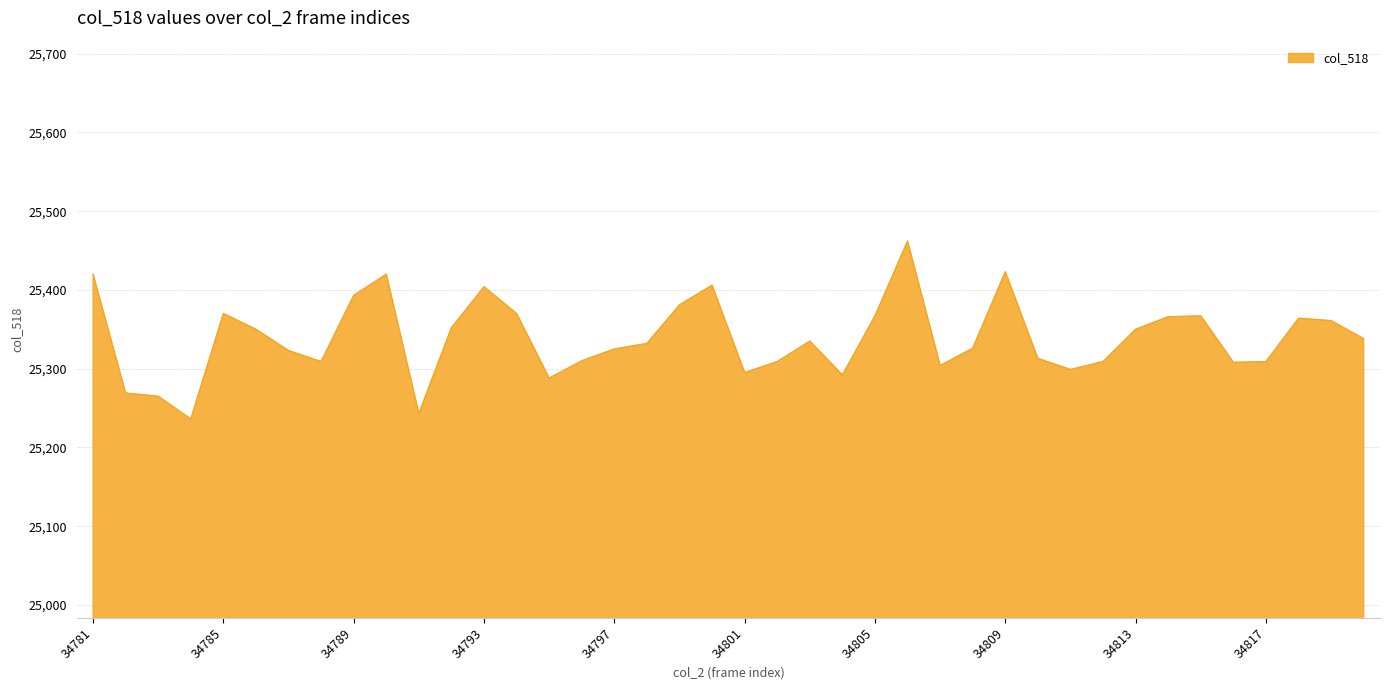

What is the difference between the maximum and minimum values?

226